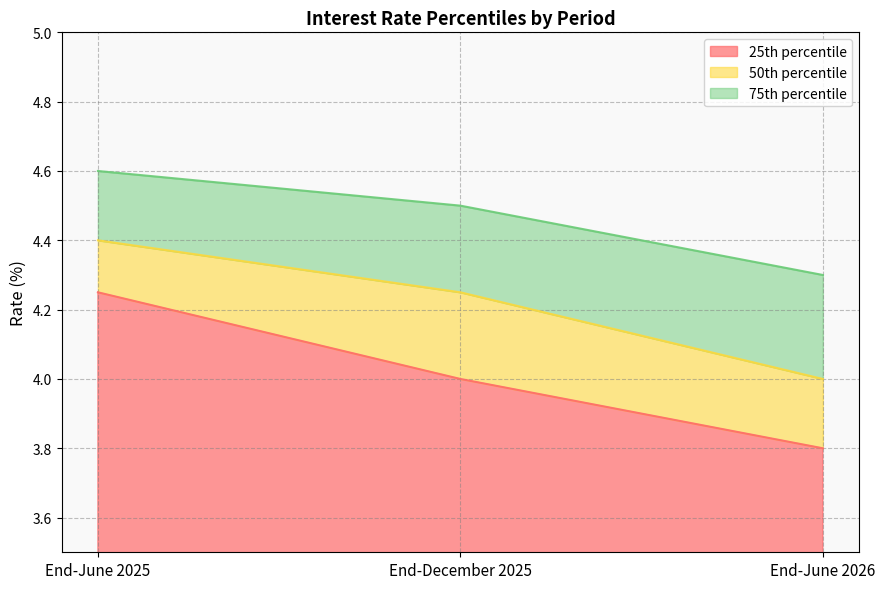

The value of 50th percentile at End-December 2025 is 4.2. True or false?

True